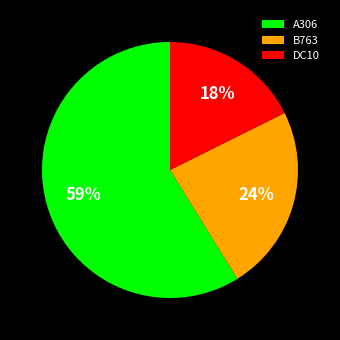

How many segments does this pie chart have?

3